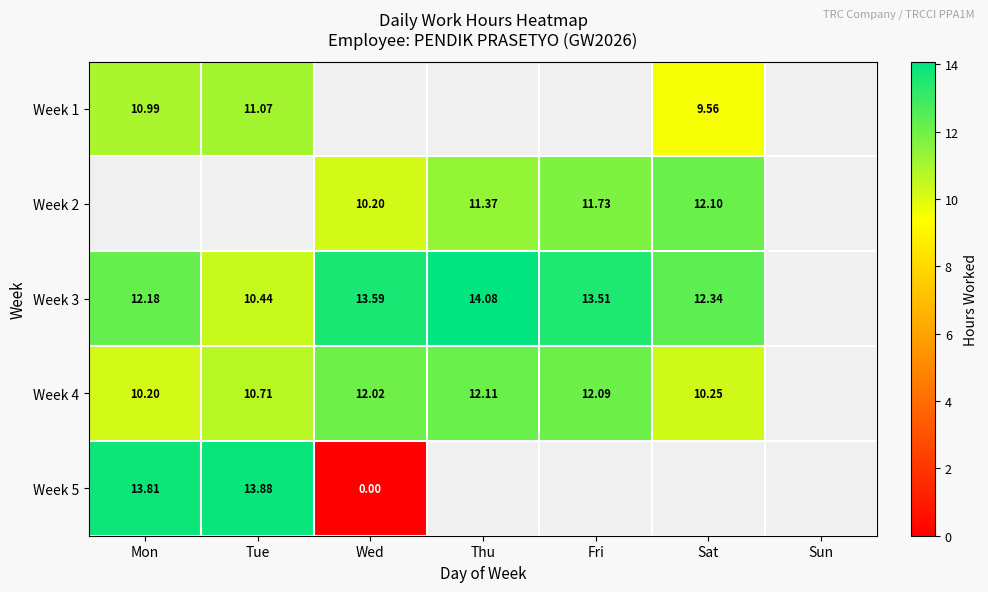

Which series has the largest range (max minus min)?

Week 5